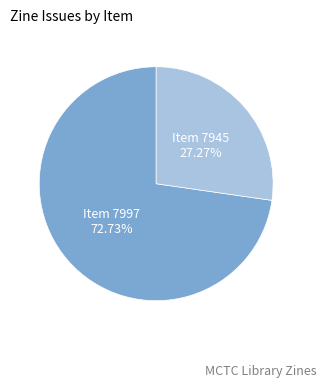

Rank the categories by value from highest to lowest.

Item 7997, Item 7945